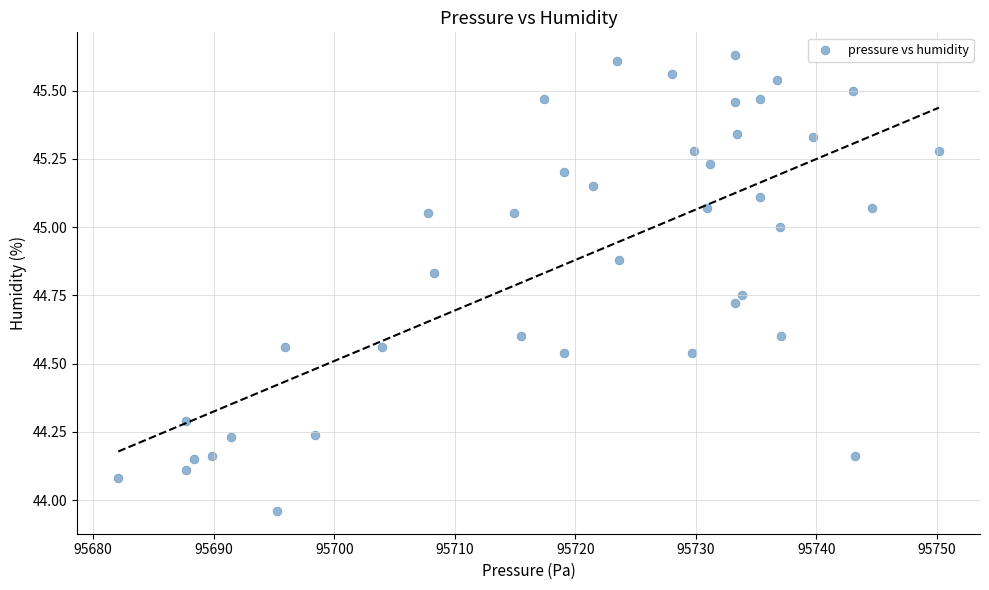

What is the range of X values (max minus min)?

68.1